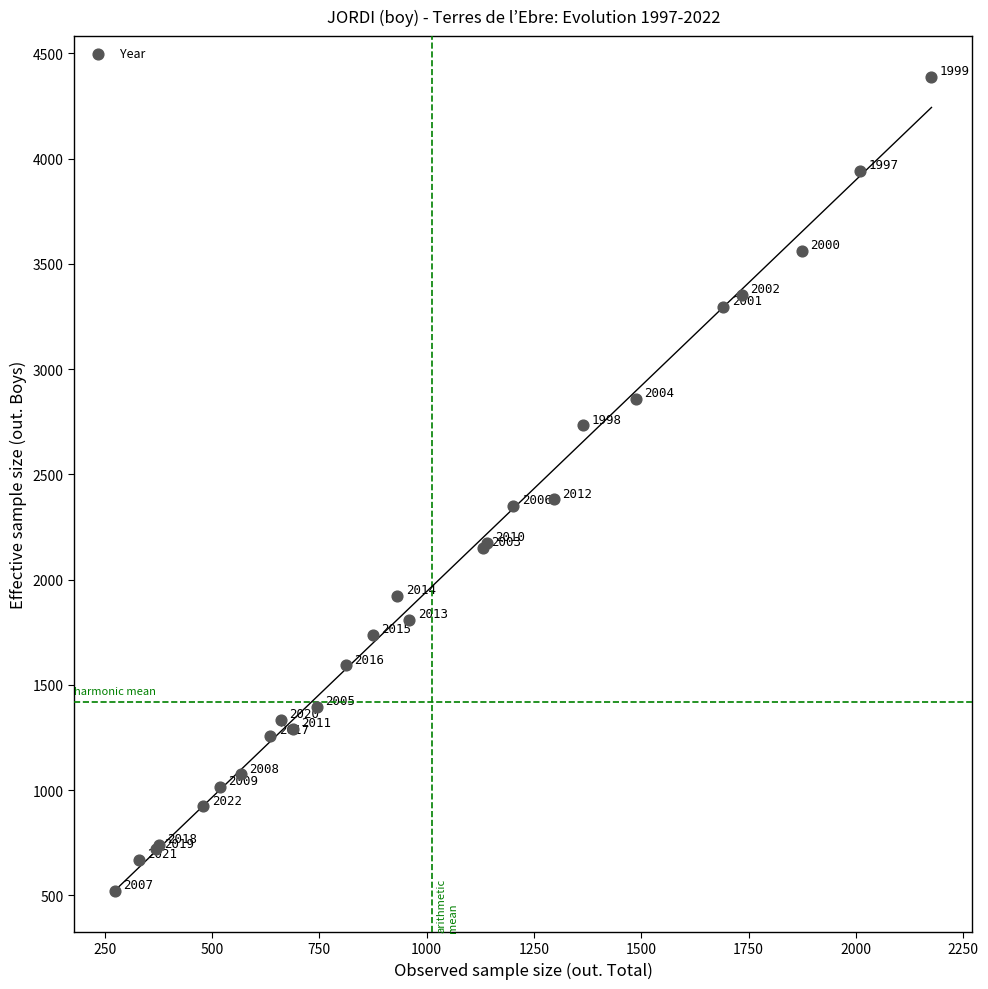

What Y value in the scatter plot is closest to 2454?

2381